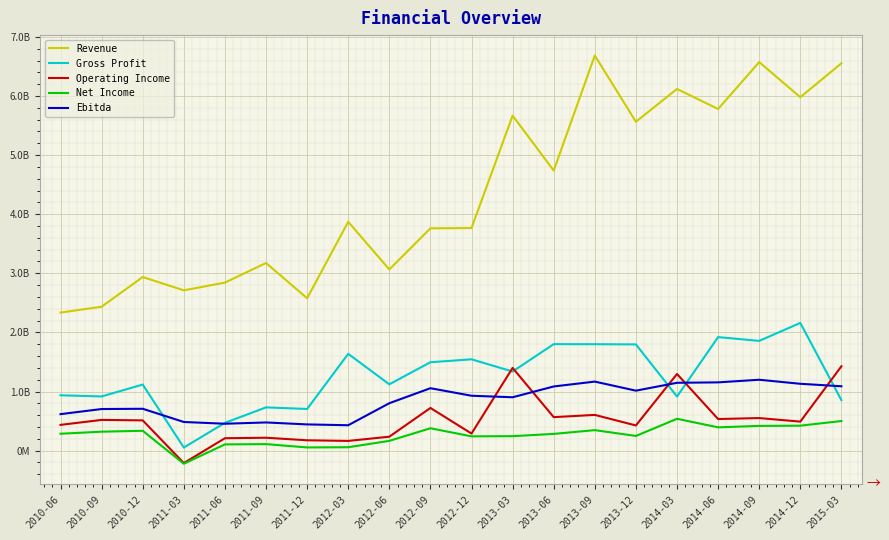

List the labels in order of Gross Profit value, smallest first.

2011-03, 2011-06, 2011-12, 2011-09, 2015-03, 2014-03, 2010-09, 2010-06, 2010-12, 2012-06, 2013-03, 2012-09, 2012-12, 2012-03, 2013-12, 2013-09, 2013-06, 2014-09, 2014-06, 2014-12